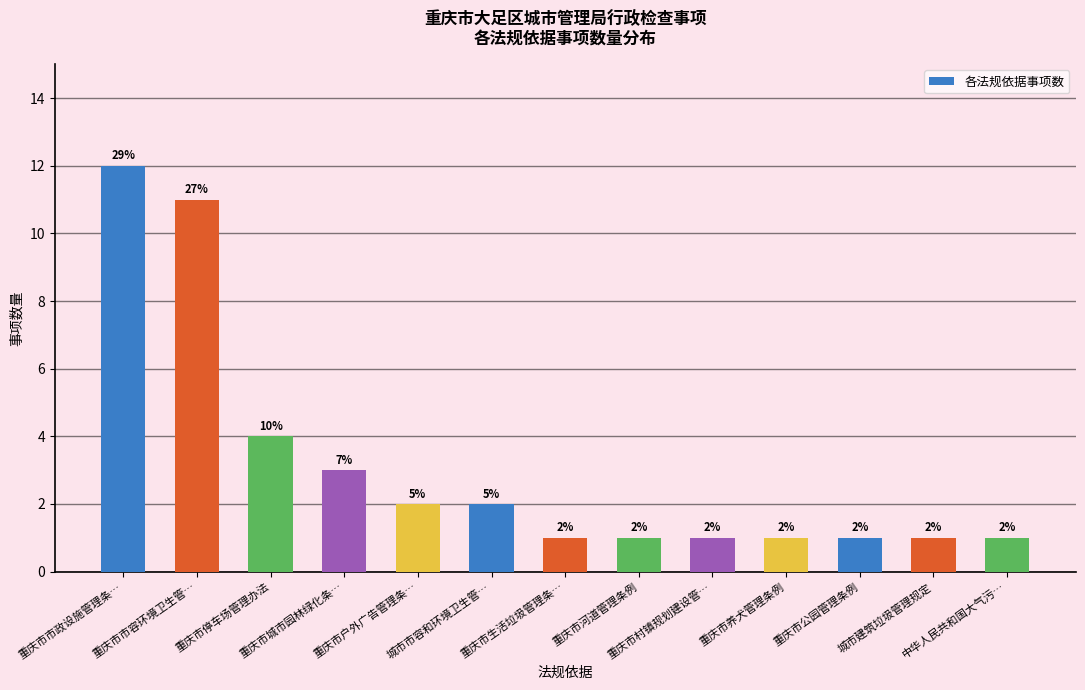

Does the chart contain any negative values?

No